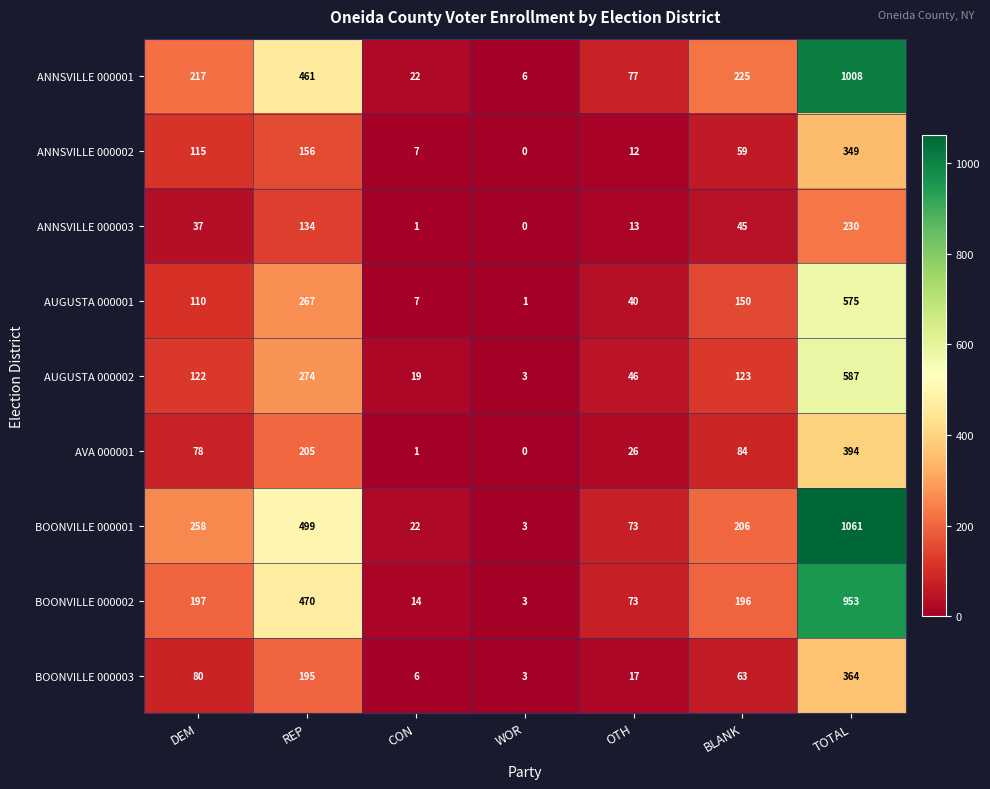

At which category is the sum across all series the highest?

TOTAL